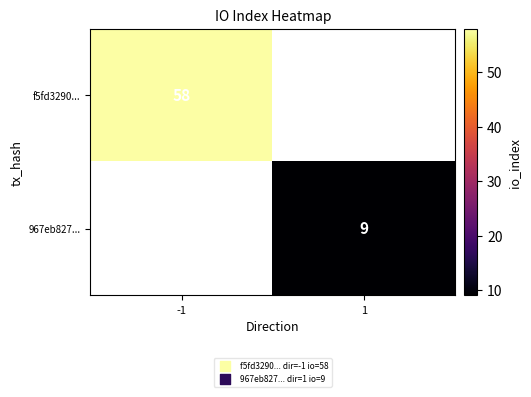

Is it true that f5fd3290... equals 93 at -1?

False